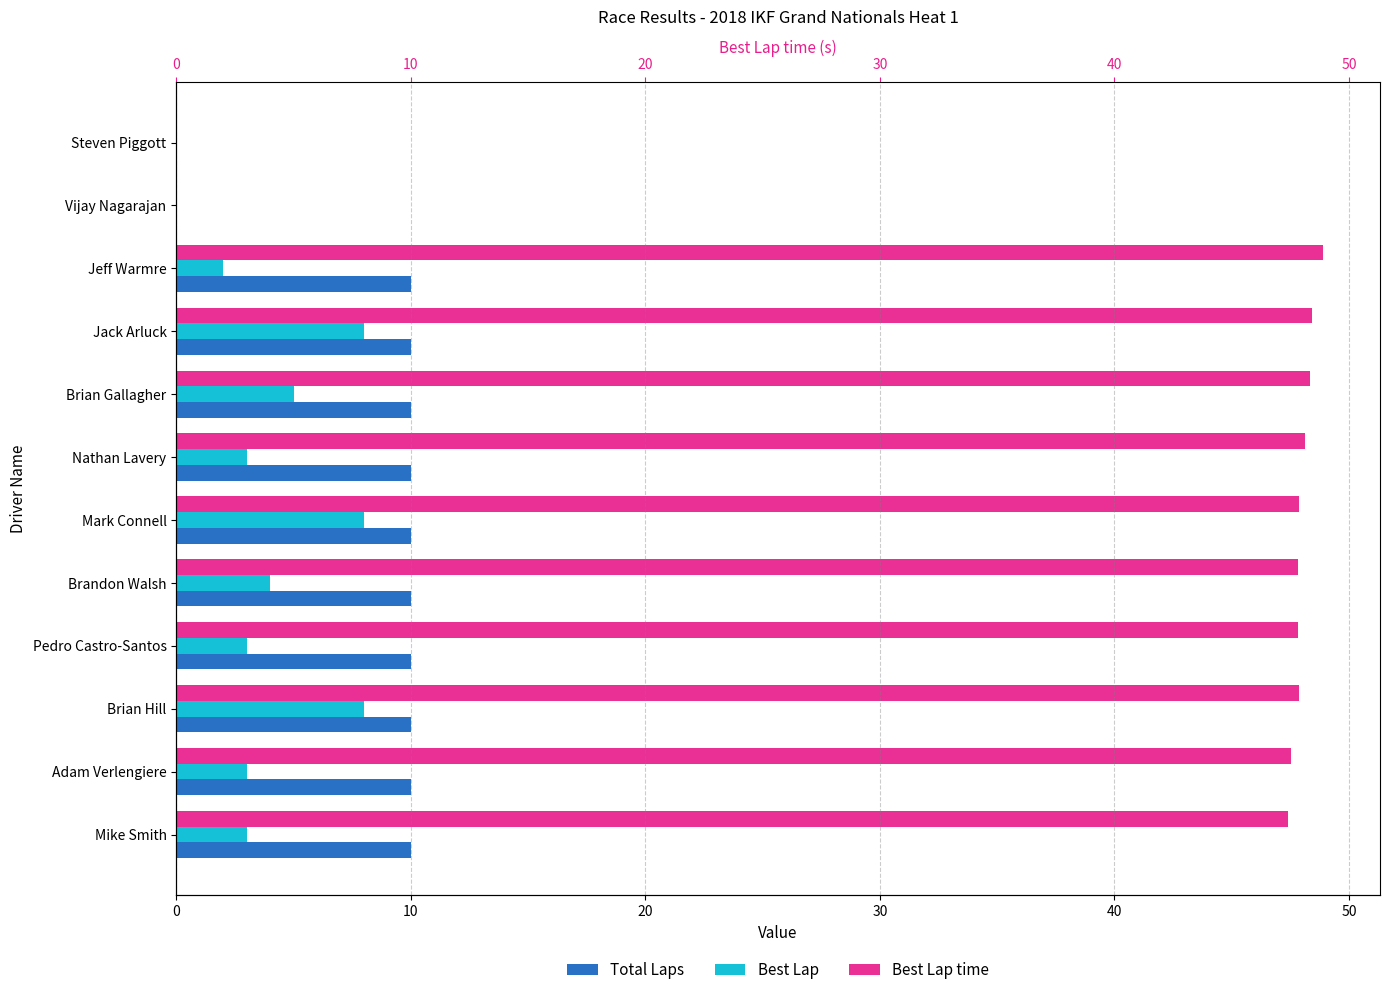

What is the spread (max minus min) of values at Jeff Warmre?

46.9